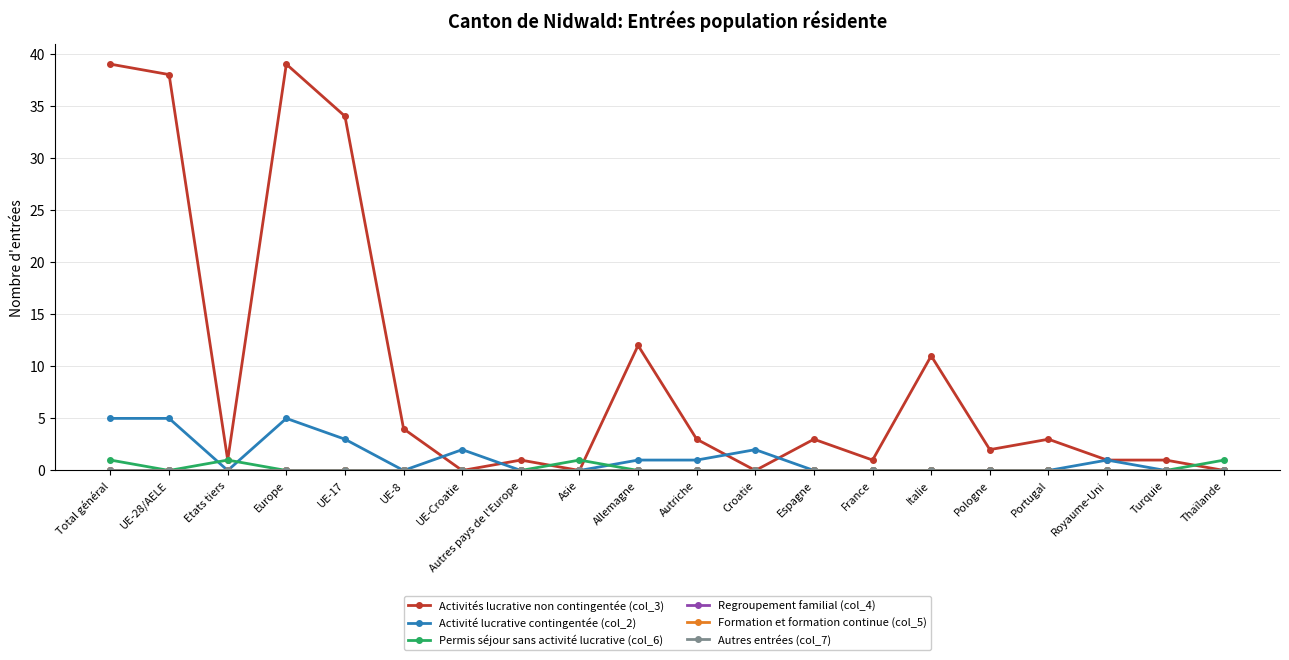

Reading left to right, list all the values displayed in this chart.

Activités lucrative non contingentée (col_3): Total général=39	UE-28/AELE=38	Etats tiers=1	Europe=39	UE-17=34	UE-8=4	UE-Croatie=0	Autres pays de l'Europe=1	Asie=0	Allemagne=12	Autriche=3	Croatie=0	Espagne=3	France=1	Italie=11	Pologne=2	Portugal=3	Royaume-Uni=1	Turquie=1	Thaïlande=0
Activité lucrative contingentée (col_2): Total général=5	UE-28/AELE=5	Etats tiers=0	Europe=5	UE-17=3	UE-8=0	UE-Croatie=2	Autres pays de l'Europe=0	Asie=0	Allemagne=1	Autriche=1	Croatie=2	Espagne=0	France=0	Italie=0	Pologne=0	Portugal=0	Royaume-Uni=1	Turquie=0	Thaïlande=0
Permis séjour sans activité lucrative (col_6): Total général=1	UE-28/AELE=0	Etats tiers=1	Europe=0	UE-17=0	UE-8=0	UE-Croatie=0	Autres pays de l'Europe=0	Asie=1	Allemagne=0	Autriche=0	Croatie=0	Espagne=0	France=0	Italie=0	Pologne=0	Portugal=0	Royaume-Uni=0	Turquie=0	Thaïlande=1
Regroupement familial (col_4): Total général=0	UE-28/AELE=0	Etats tiers=0	Europe=0	UE-17=0	UE-8=0	UE-Croatie=0	Autres pays de l'Europe=0	Asie=0	Allemagne=0	Autriche=0	Croatie=0	Espagne=0	France=0	Italie=0	Pologne=0	Portugal=0	Royaume-Uni=0	Turquie=0	Thaïlande=0
Formation et formation continue (col_5): Total général=0	UE-28/AELE=0	Etats tiers=0	Europe=0	UE-17=0	UE-8=0	UE-Croatie=0	Autres pays de l'Europe=0	Asie=0	Allemagne=0	Autriche=0	Croatie=0	Espagne=0	France=0	Italie=0	Pologne=0	Portugal=0	Royaume-Uni=0	Turquie=0	Thaïlande=0
Autres entrées (col_7): Total général=0	UE-28/AELE=0	Etats tiers=0	Europe=0	UE-17=0	UE-8=0	UE-Croatie=0	Autres pays de l'Europe=0	Asie=0	Allemagne=0	Autriche=0	Croatie=0	Espagne=0	France=0	Italie=0	Pologne=0	Portugal=0	Royaume-Uni=0	Turquie=0	Thaïlande=0